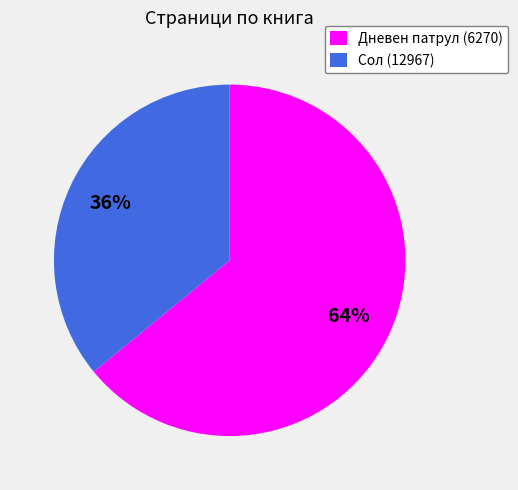

Count the number of slices in the pie.

2